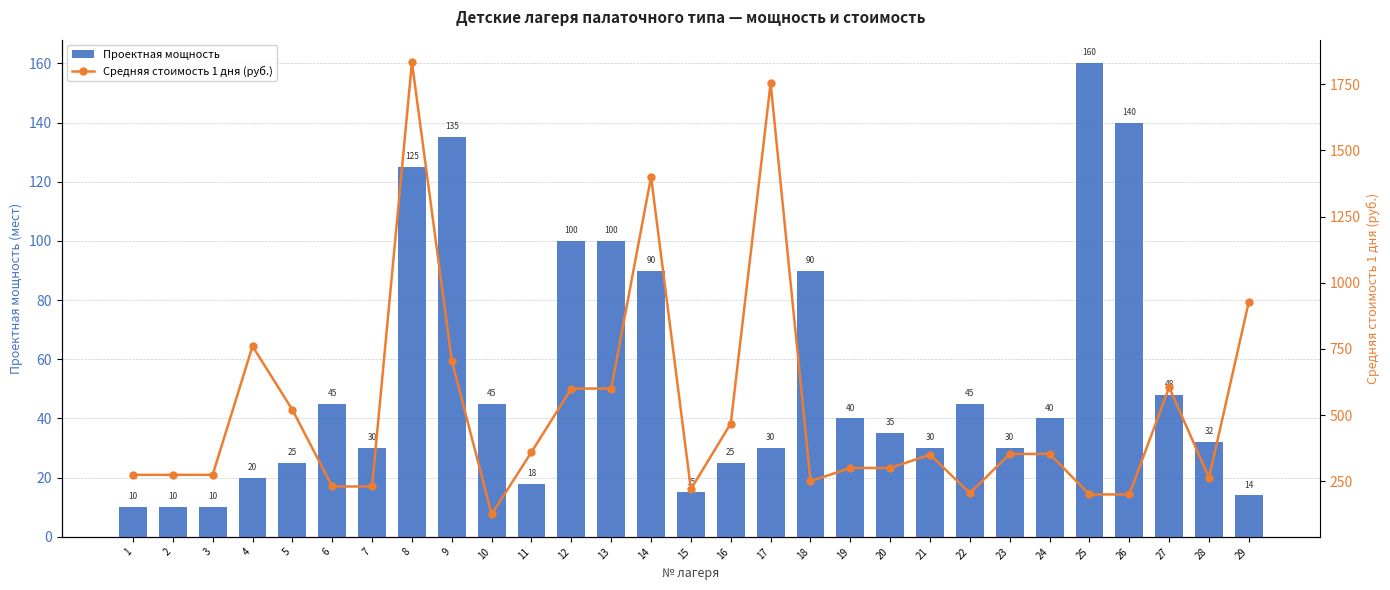

Reading left to right, list all the values displayed in this chart.

Проектная мощность: 10	10	10	20	25	45	30	125	135	45	18	100	100	90	15	25	30	90	40	35	30	45	30	40	160	140	48	32	14
Средняя стоимость 1 дня (руб.): 274	274	274	760	520	230	230	1833	706	125	360	600	600	1400	220	468	1754	250	300	300	350	205	353	353	200	200	605	263	929